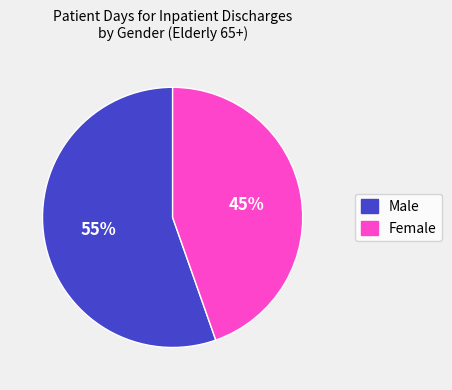

Which slice is the smallest?

Female